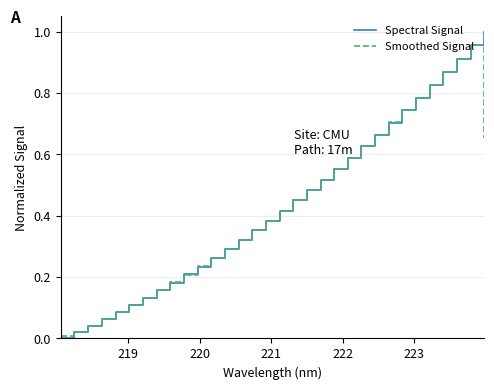

What are all the series names shown in the legend?

Spectral Signal, Smoothed Signal